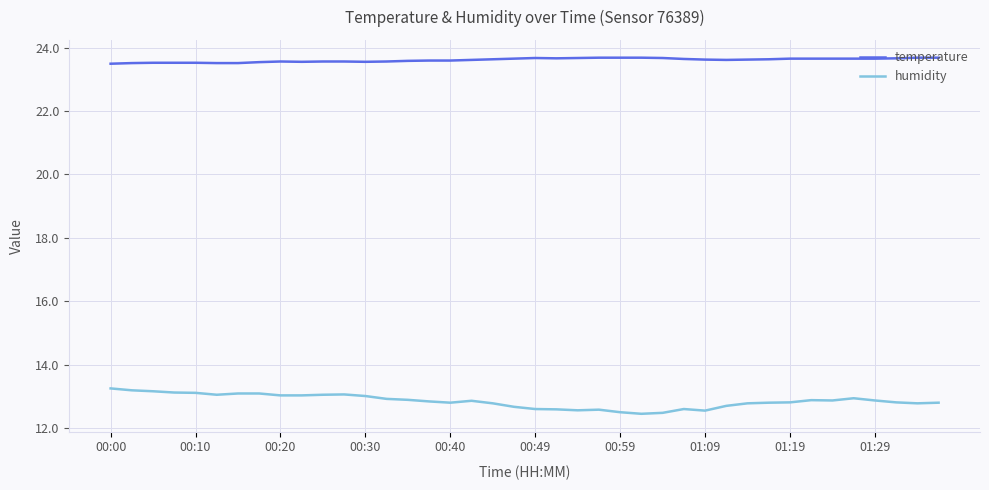

Rank the series by their average value, from lowest to highest.

humidity, temperature